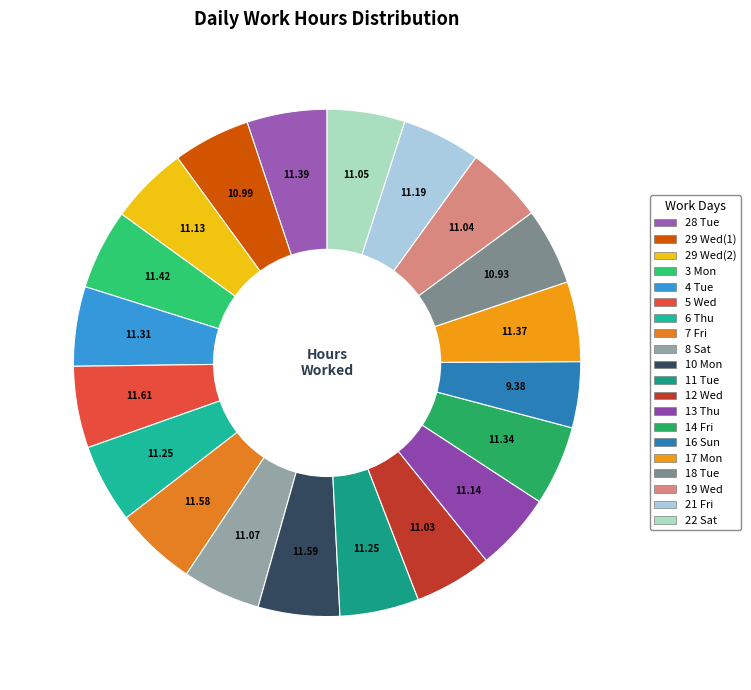

What percentage do 4 Tue and 6 Thu together represent?

10.1%